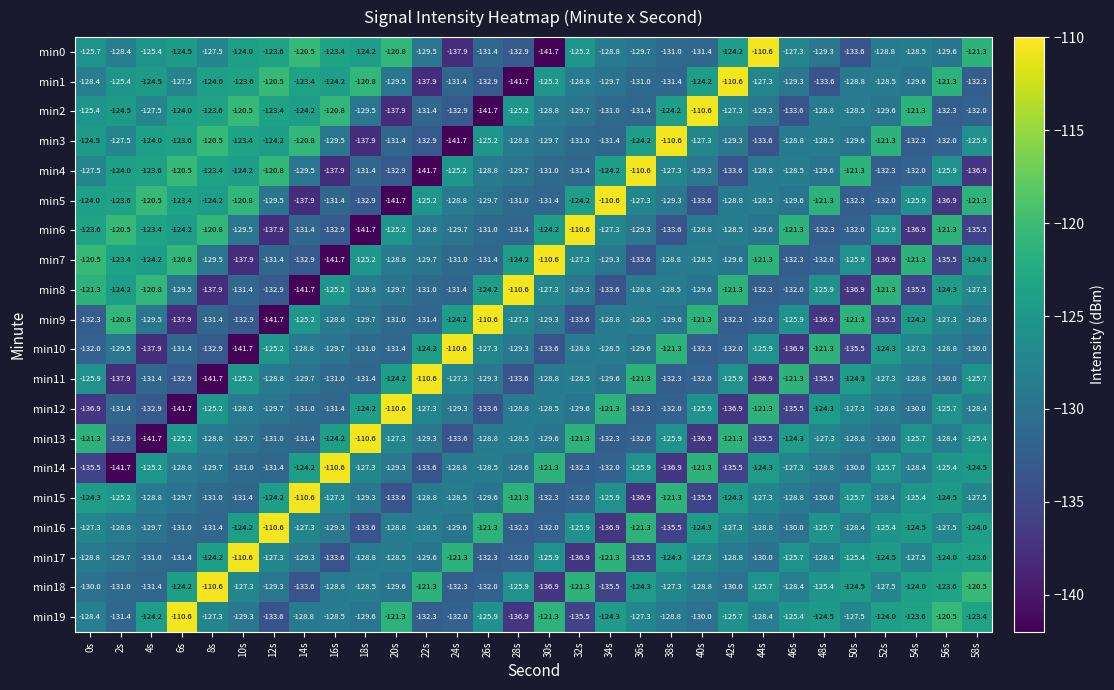

What is the total value across all series at 36s?

-2560.8